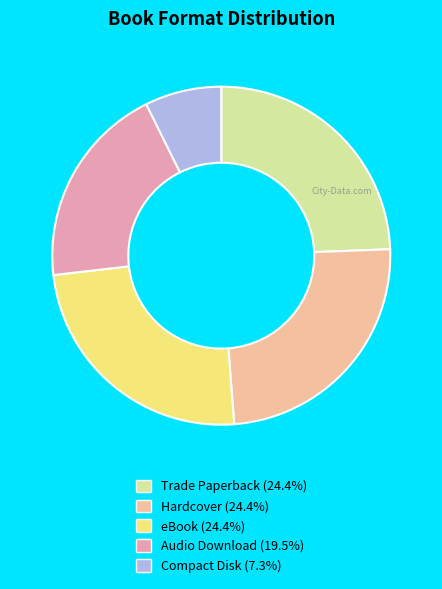

How many segments does this pie chart have?

5